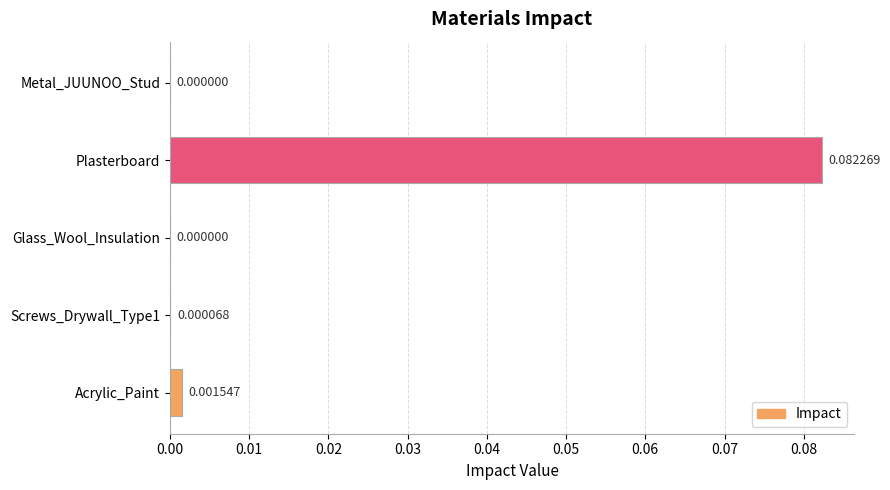

Which has a higher value, Metal_JUUNOO_Stud or Plasterboard?

Plasterboard